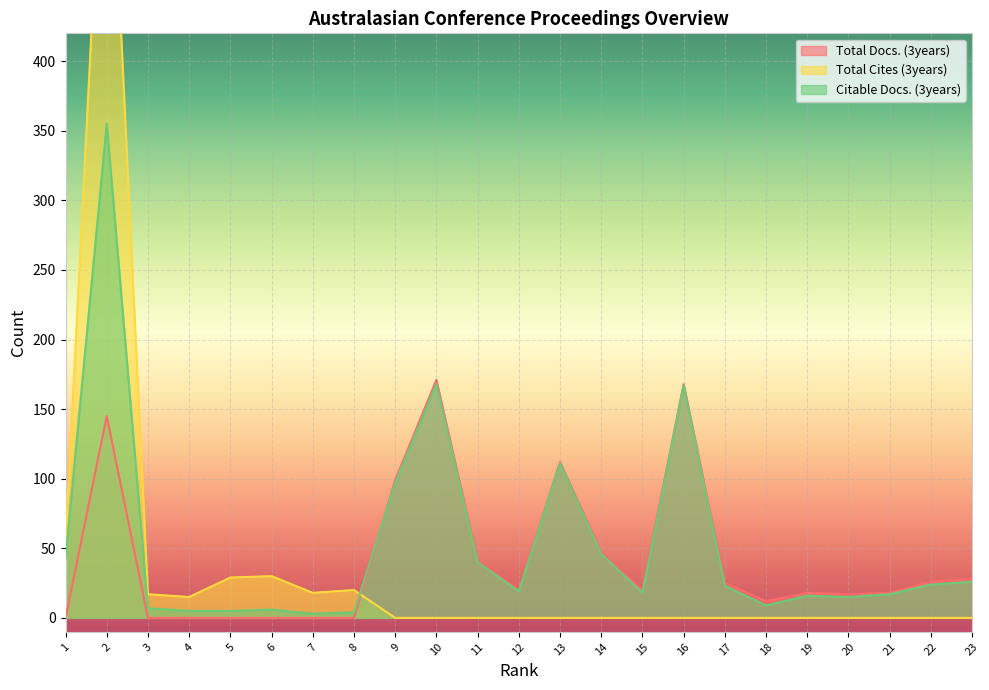

What is the difference between the Total Docs. (3years) values at 11 and 3?

41